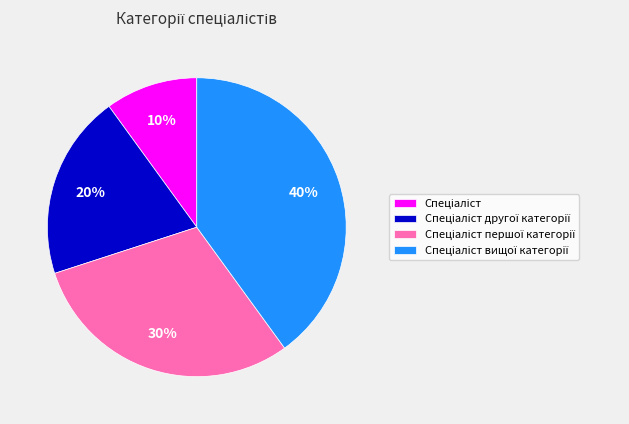

To the nearest percent, what is the difference between the largest and smallest slice percentages?

30%